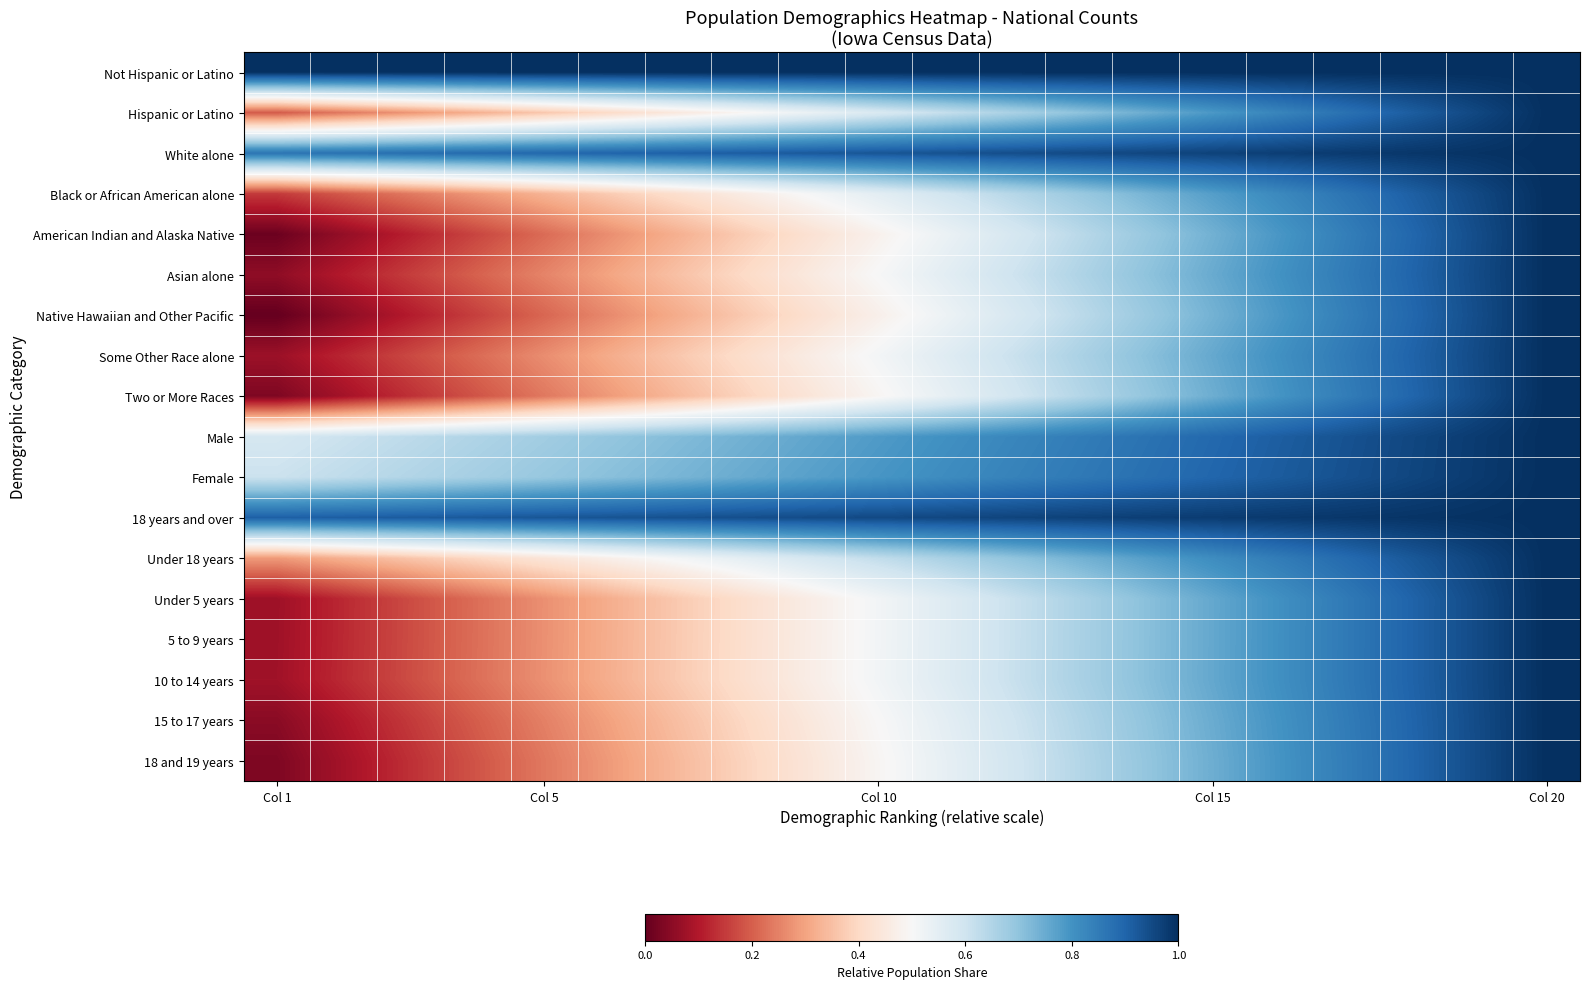

How many series are shown in this chart?

18